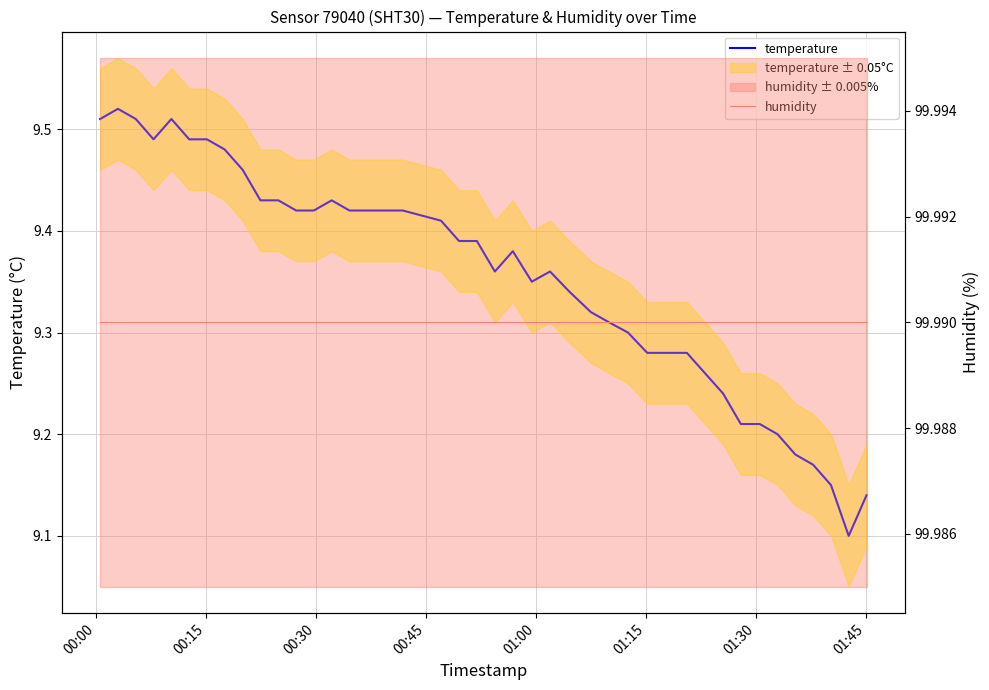

How many lines are shown in the chart?

2